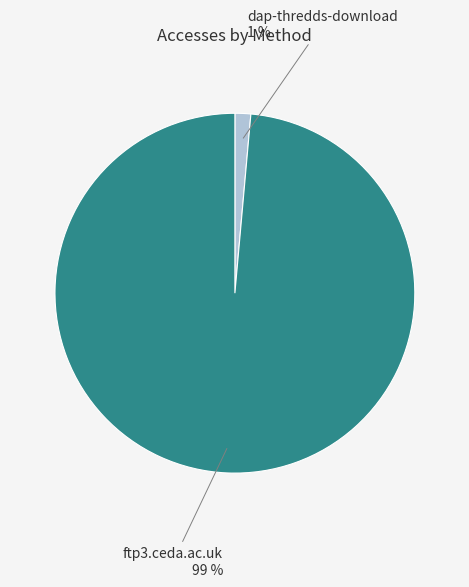

Is it true that ftp3.ceda.ac.uk is 89% of the pie?

False